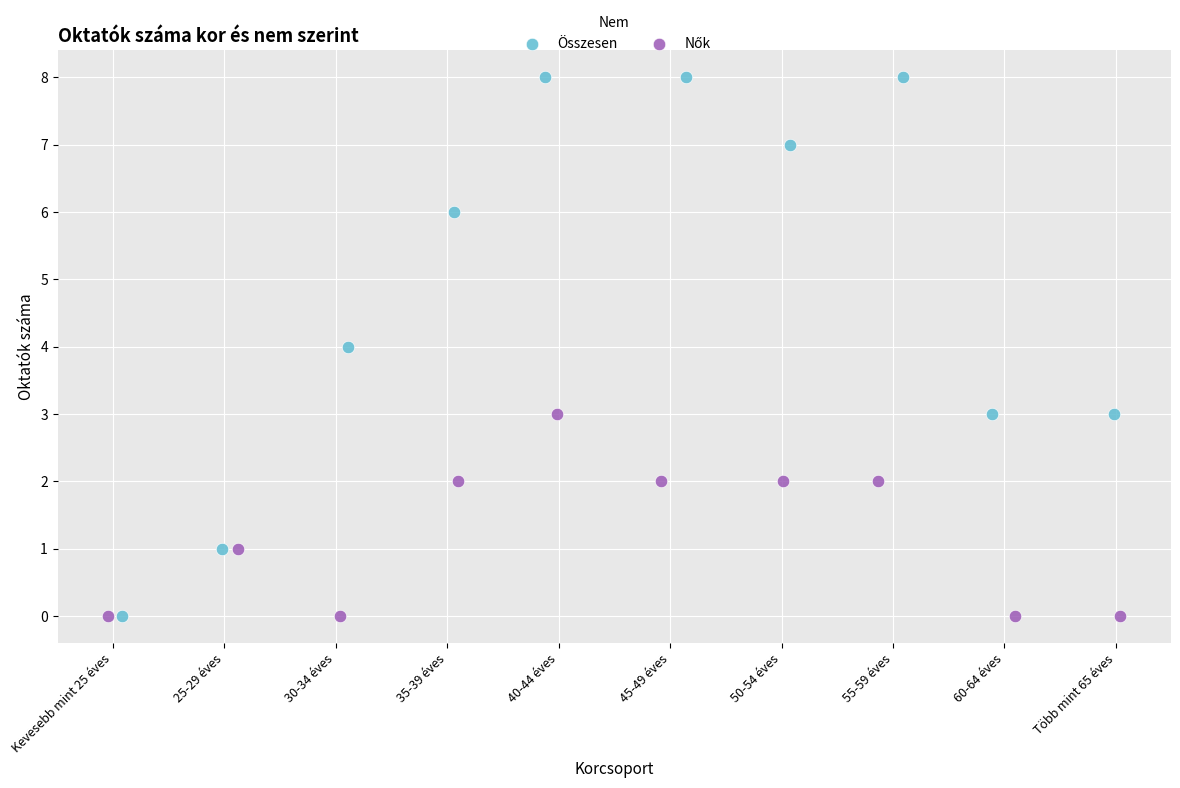

Which series has the largest Y range (max minus min)?

Összesen